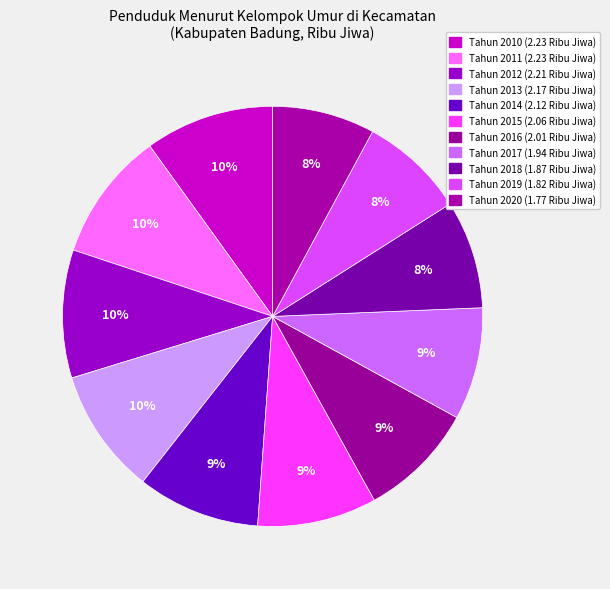

To the nearest percent, what is the difference between the largest and smallest slice percentages?

2%